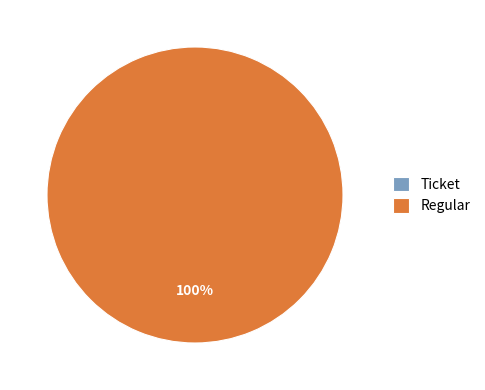

What is the change in value from Ticket to Regular?

+41